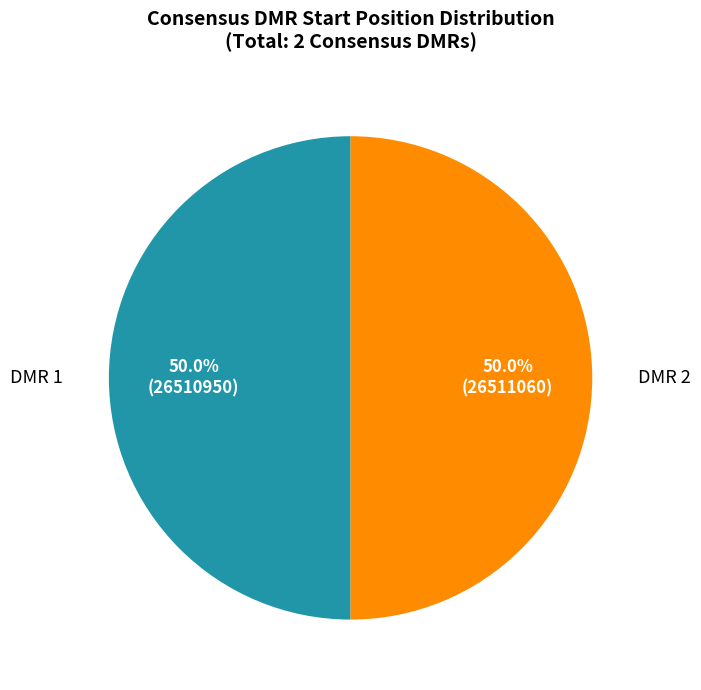

How many segments does this pie chart have?

2